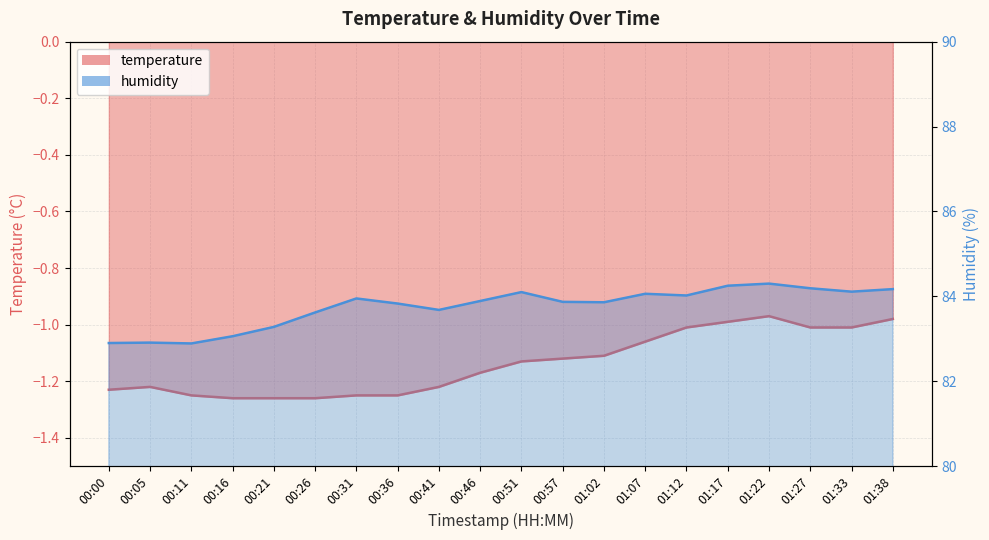

The value of humidity at 00:51 is 140.2. True or false?

False